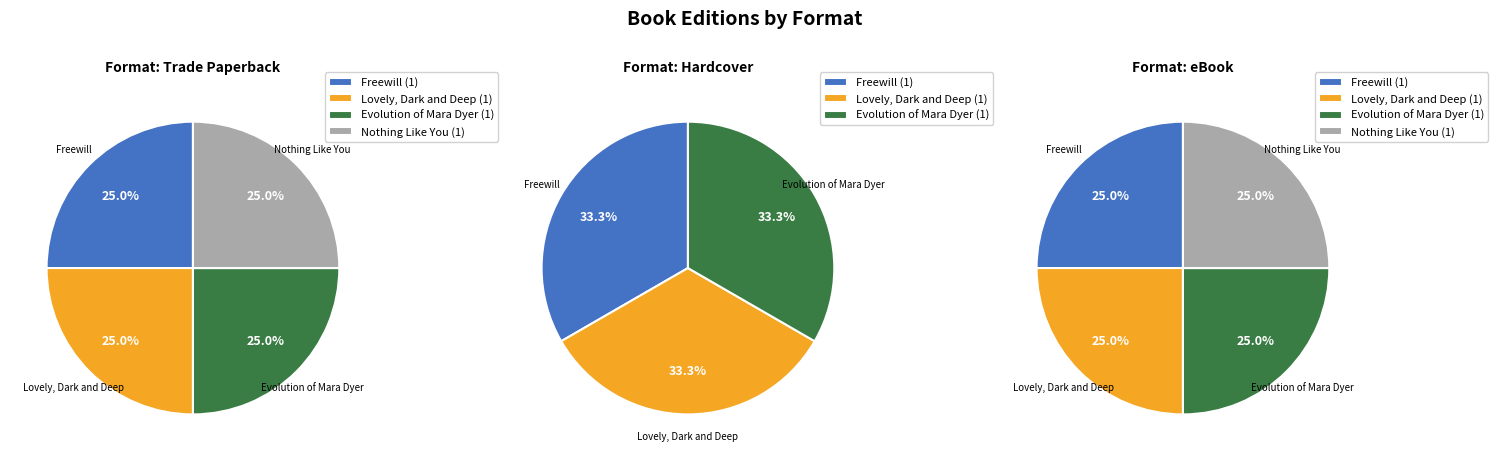

What is the largest slice in the pie chart?

Freewill